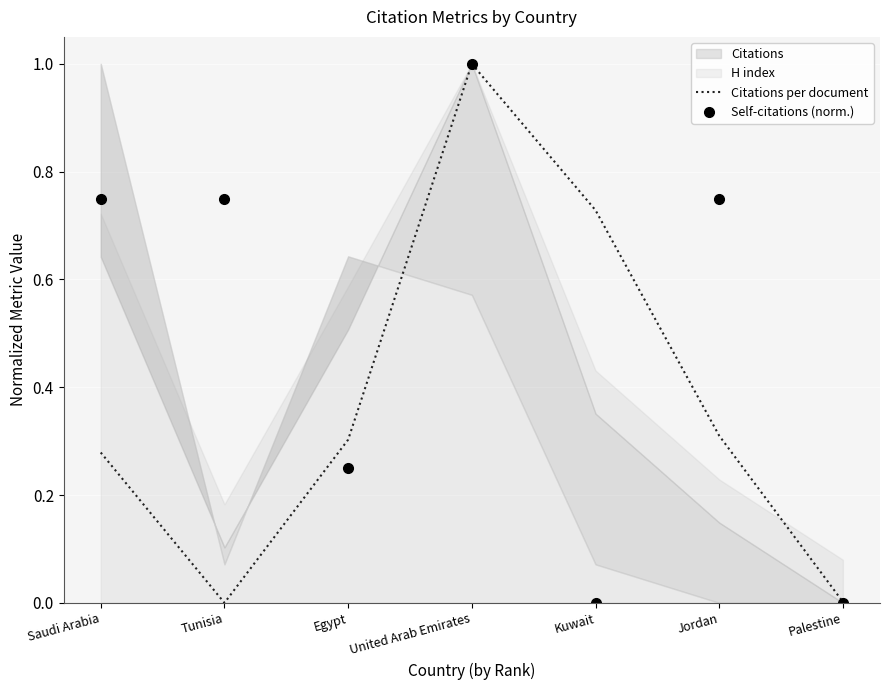

At which category does Self-citations (norm.) reach its first local peak?

United Arab Emirates